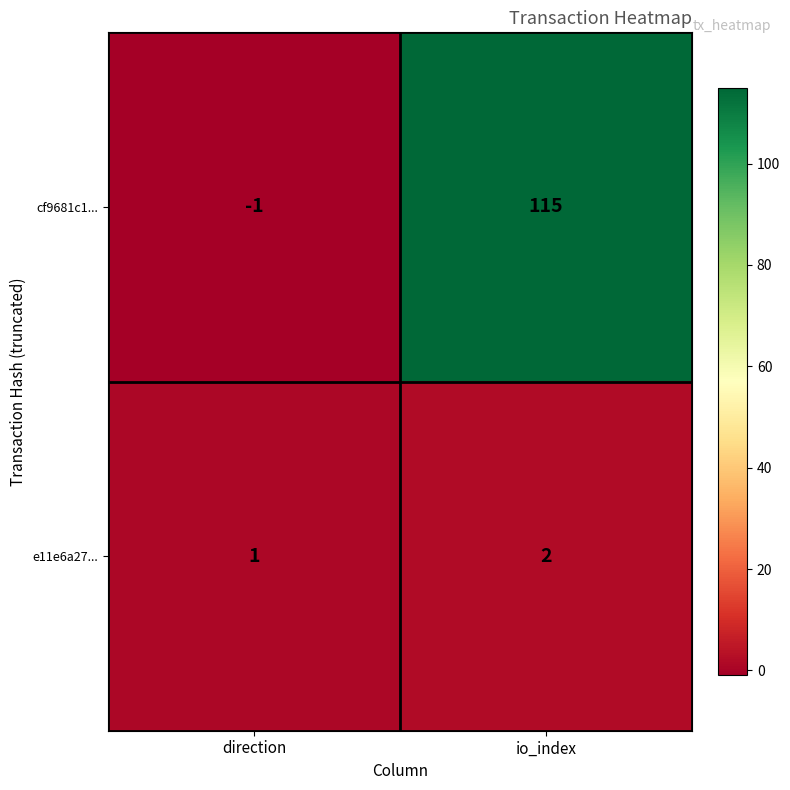

Reading left to right, list all the values displayed in this chart.

cf9681c1...: -1	115
e11e6a27...: 1	2